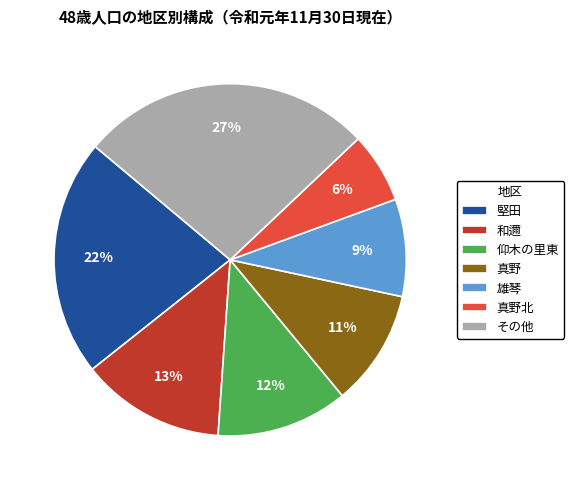

Do 真野北 and その他 together represent more than half of the pie?

No